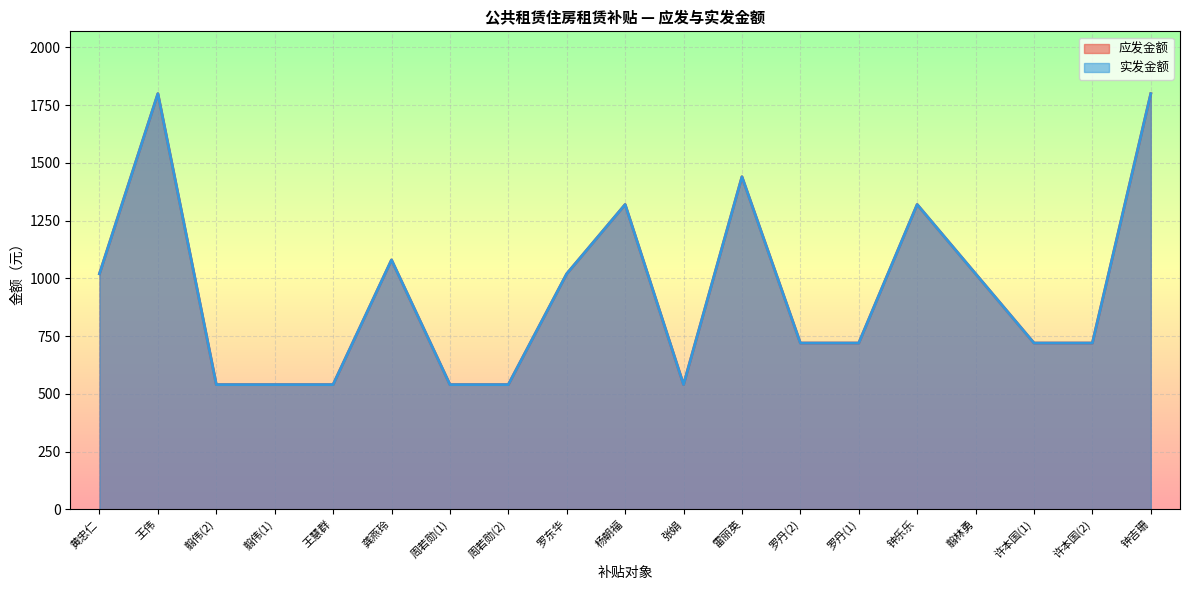

At which category is the sum across all series the highest?

王伟